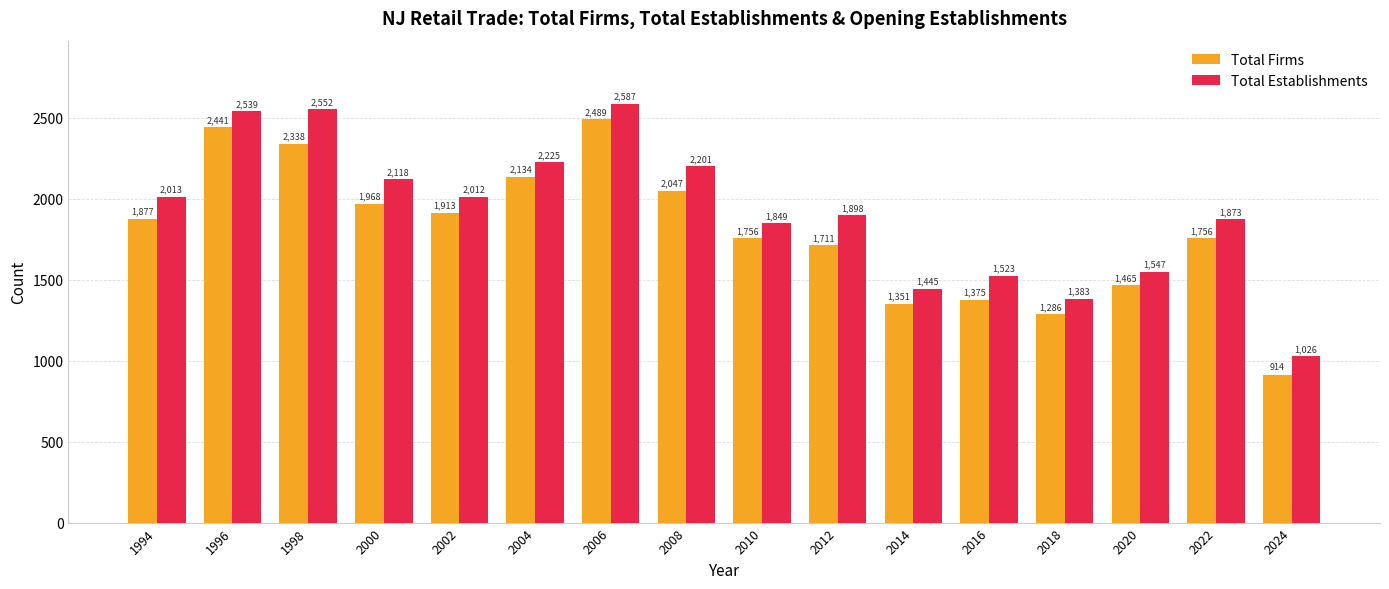

List the labels in order of Total Establishments value, largest first.

2006, 1998, 1996, 2004, 2008, 2000, 1994, 2002, 2012, 2022, 2010, 2020, 2016, 2014, 2018, 2024